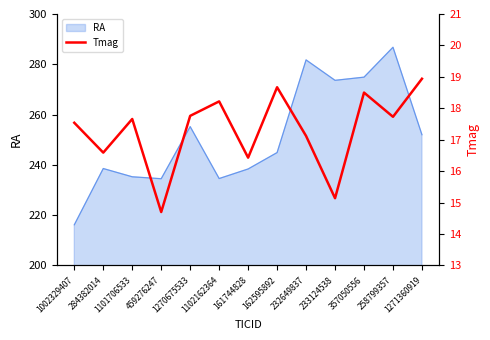

The value of RA at 1002329407 is 359.6. True or false?

False